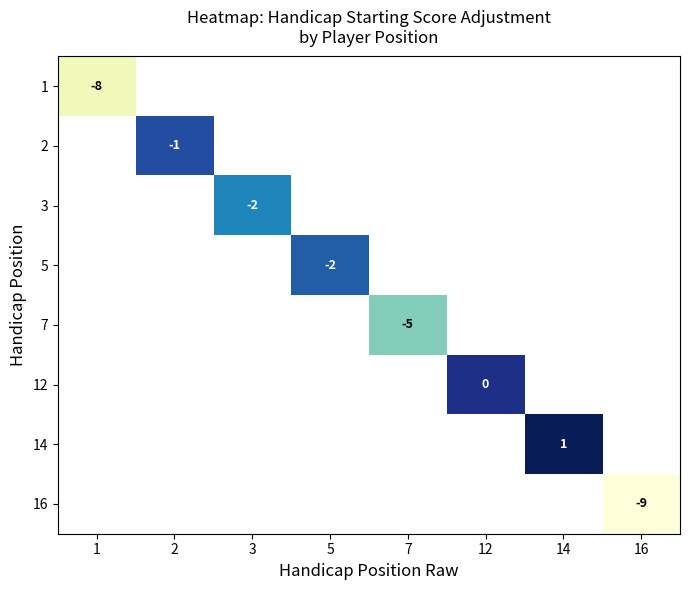

The 7 series shows -3 at 7. True or false?

False